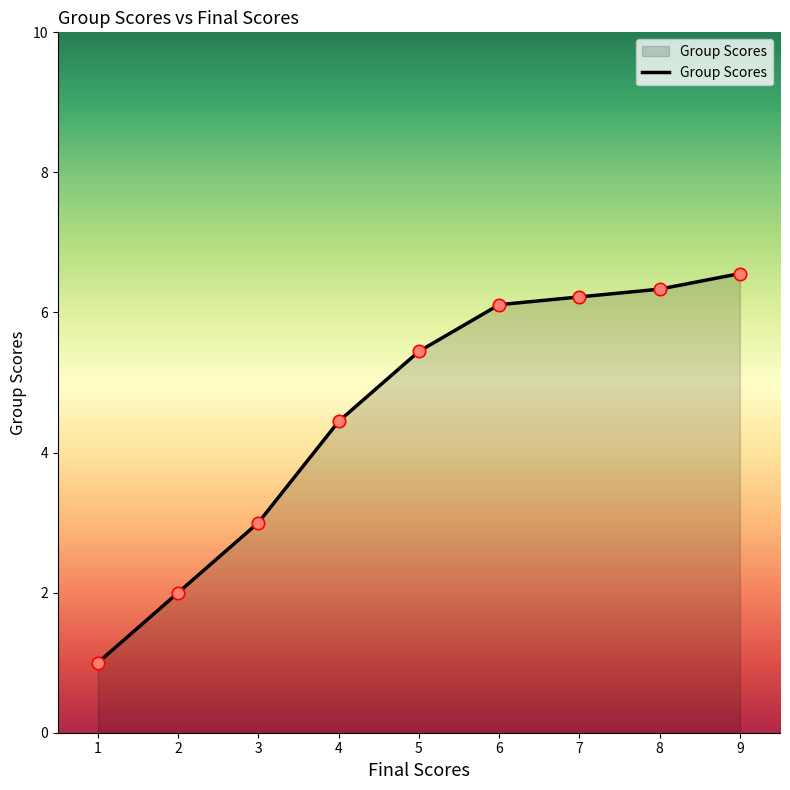

Between 4 and 3, which is larger?

4